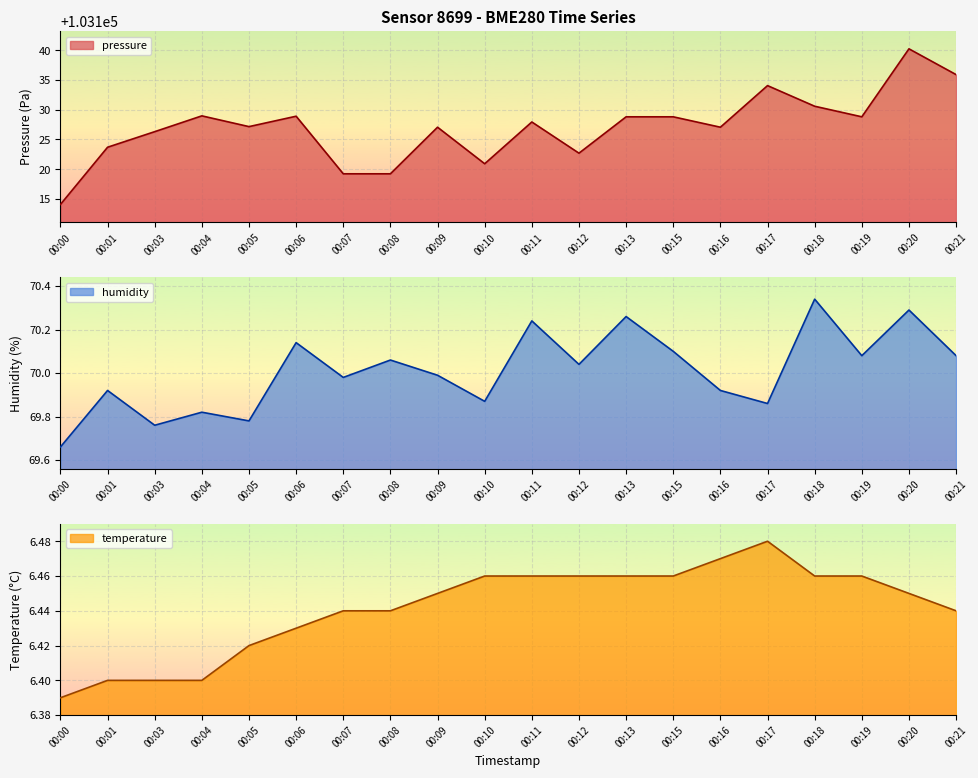

How many categories are shown in the chart?

20